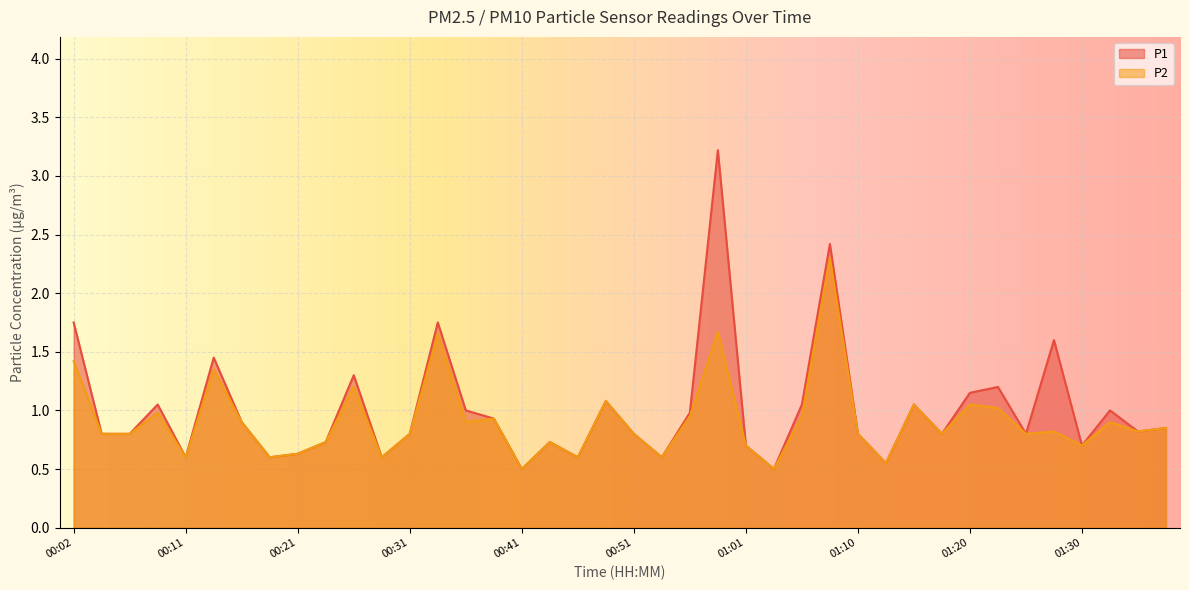

Rank the series by their maximum value, from highest to lowest.

P1, P2